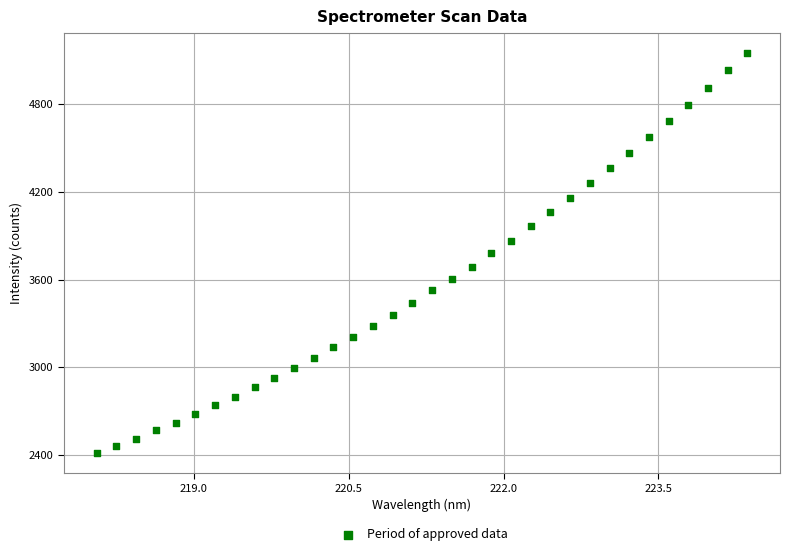

What is the range of Y values (max minus min)?

2732.2